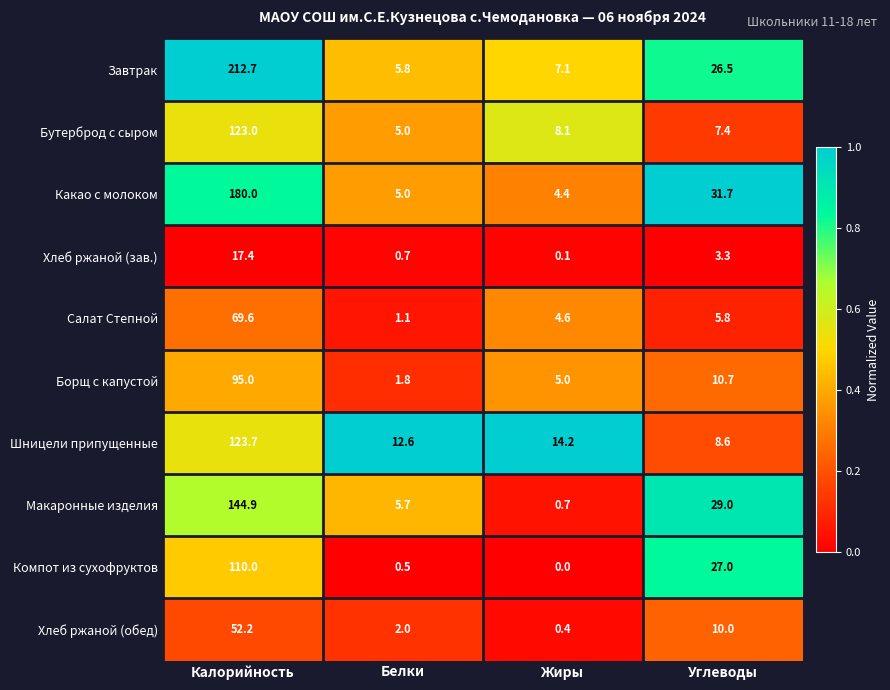

List the series in order of their peak value, lowest first.

Хлеб ржаной (зав.), Хлеб ржаной (обед), Салат Степной, Борщ с капустой, Компот из сухофруктов, Бутерброд с сыром, Шницели припущенные, Макаронные изделия, Какао с молоком, Завтрак